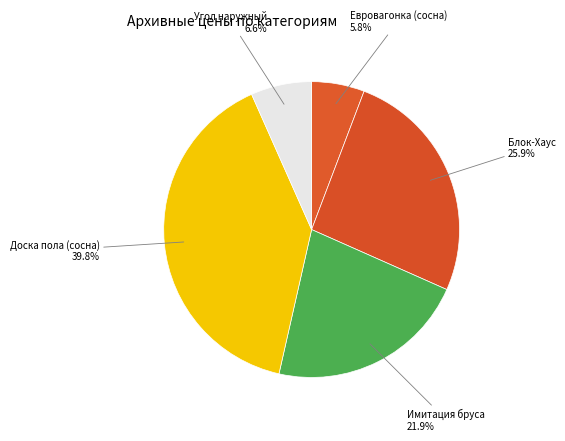

Approximately how many times larger is the value at Доска пола (сосна) compared to Угол наружный?

6.0